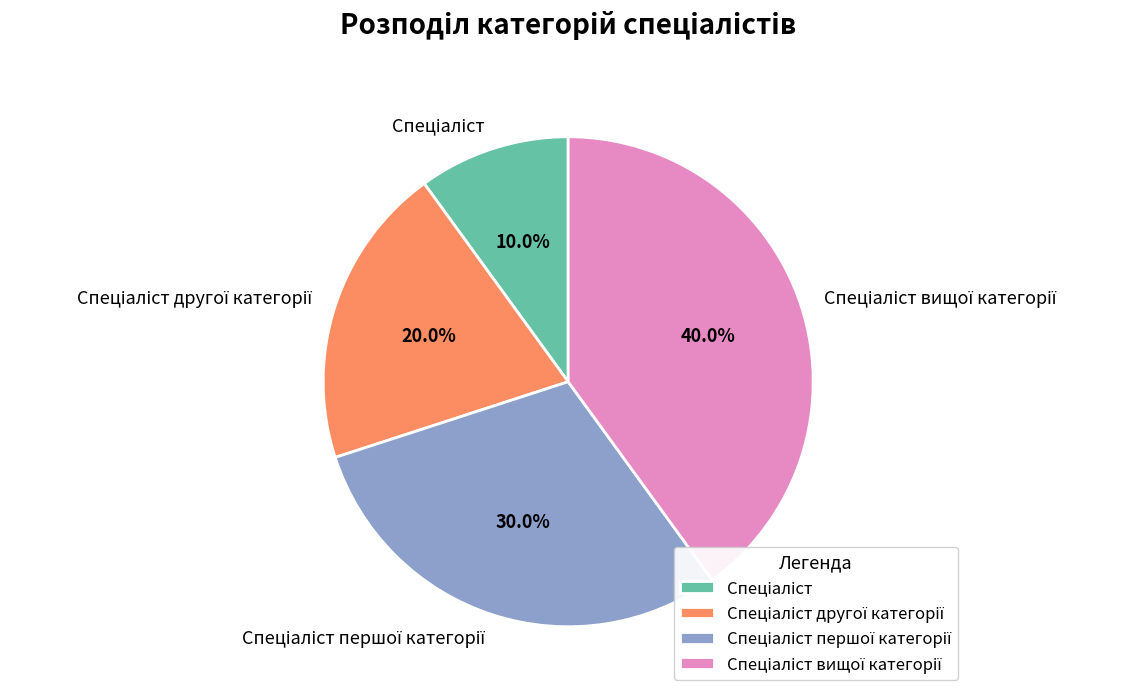

Does any single category account for the majority?

No